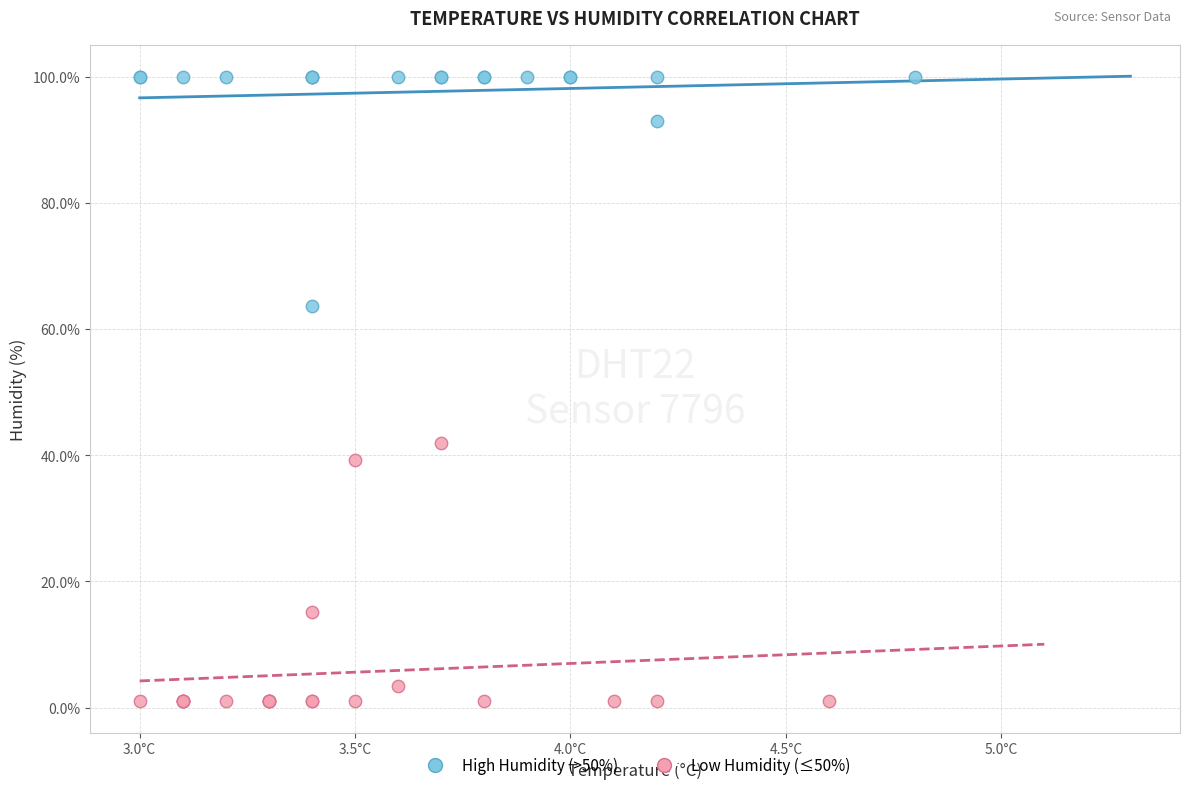

Which series contains the lowest Y value?

Low Humidity (≤50%)